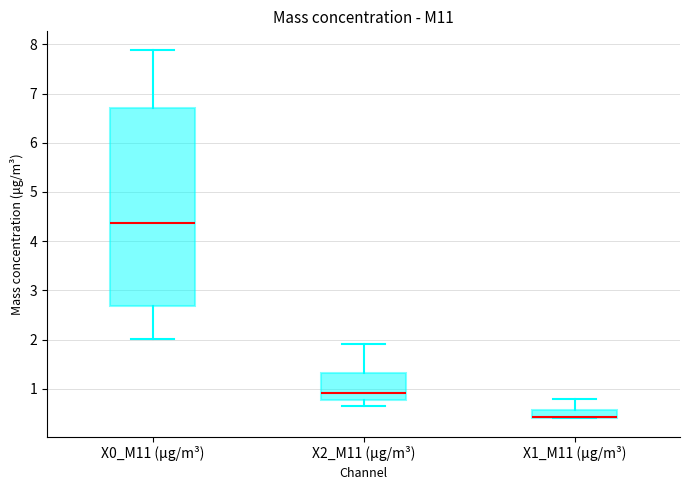

Reading left to right, read every box against the y-axis: the position of its median line, the range the box covers, and the ends of its whiskers. The values are not printed on the chart, so give them approximately, as read against the axis.

X0_M11 (μg/m³): median 4.4, box 2.7 to 6.7, whiskers 2.0 to 7.9
X2_M11 (μg/m³): median 0.9, box 0.8 to 1.3, whiskers 0.6 to 1.9
X1_M11 (μg/m³): median 0.4 (drawn on the box's lower edge), box 0.4 to 0.6, whiskers 0.4 to 0.8